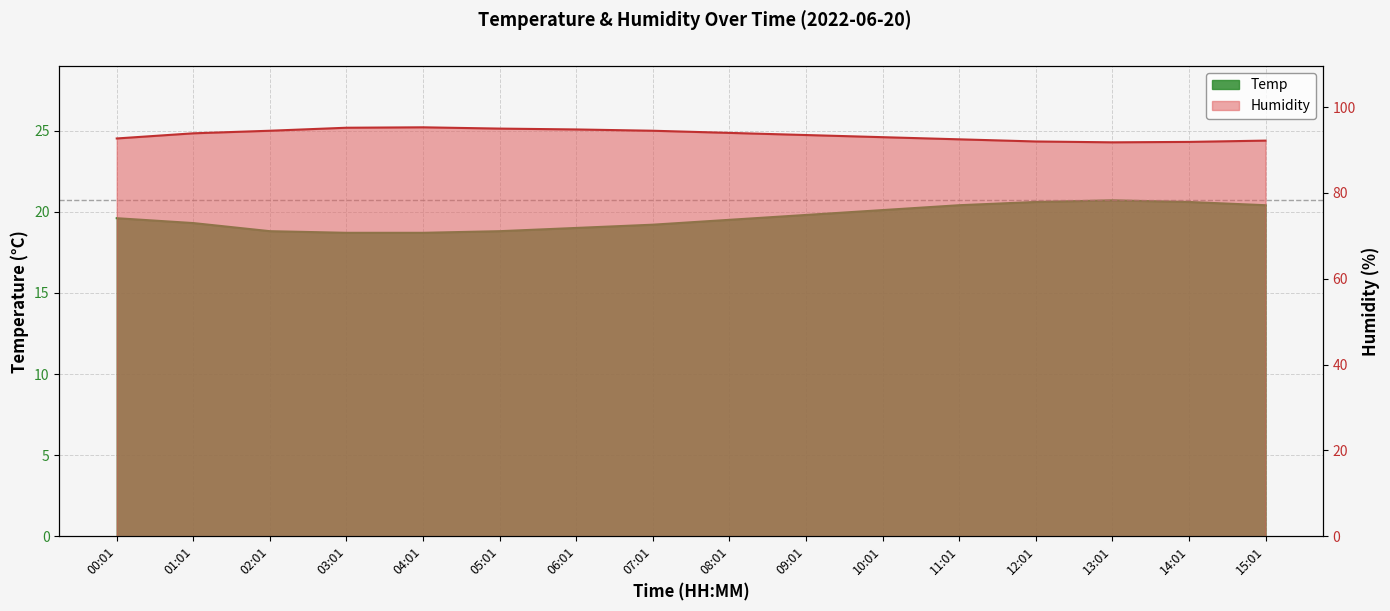

At which label is Temp closest to 19?

06:01